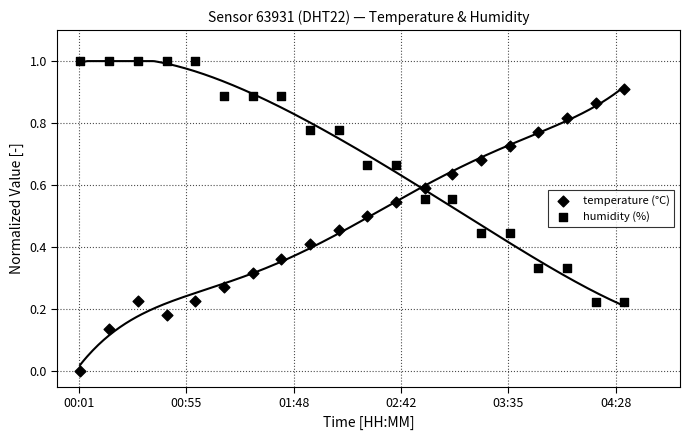

Which series contains the lowest Y value?

temperature (°C)